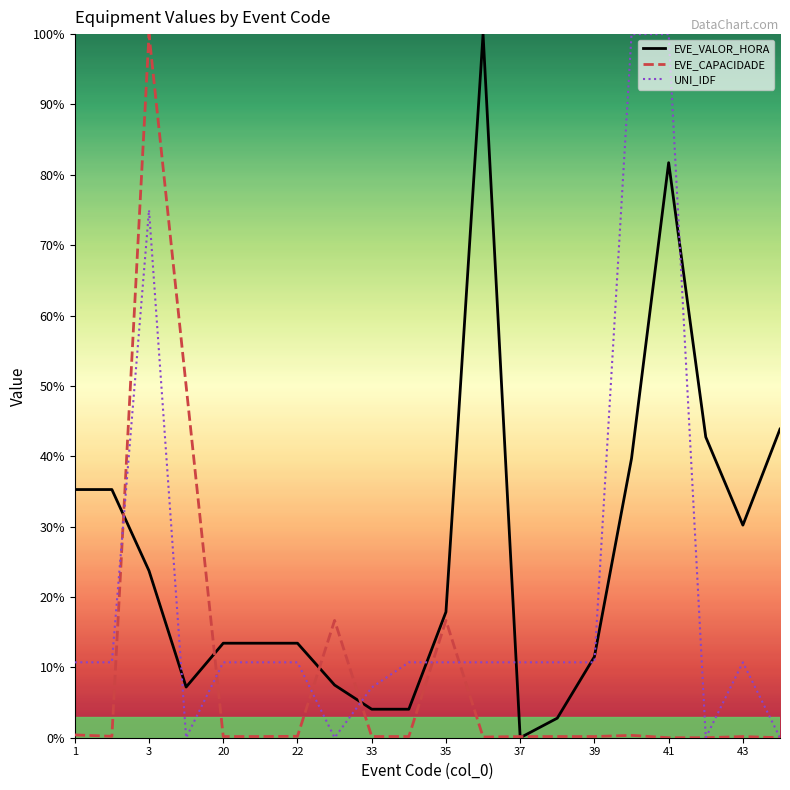

What is the value of the EVE_VALOR_HORA point at the 16th from the left?

39.7